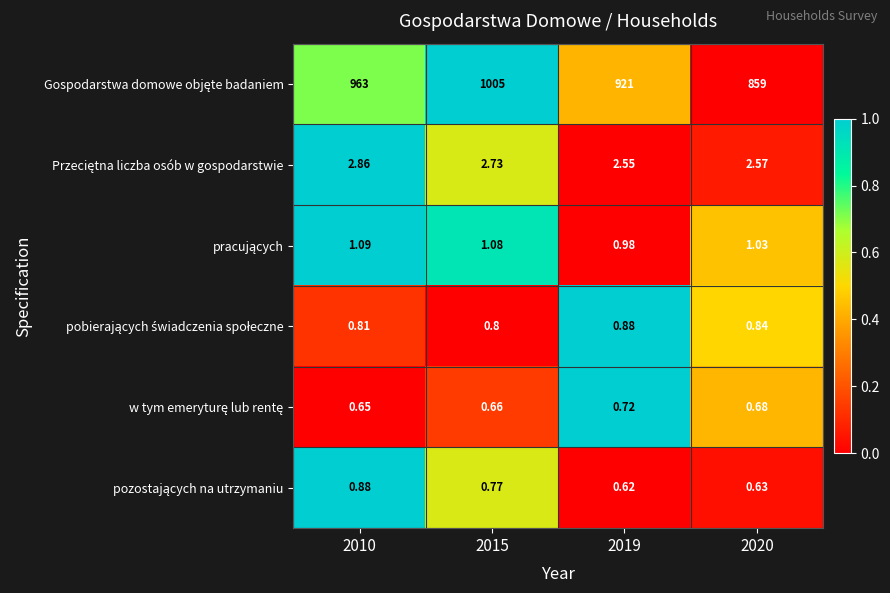

Count the number of categories in the chart.

4